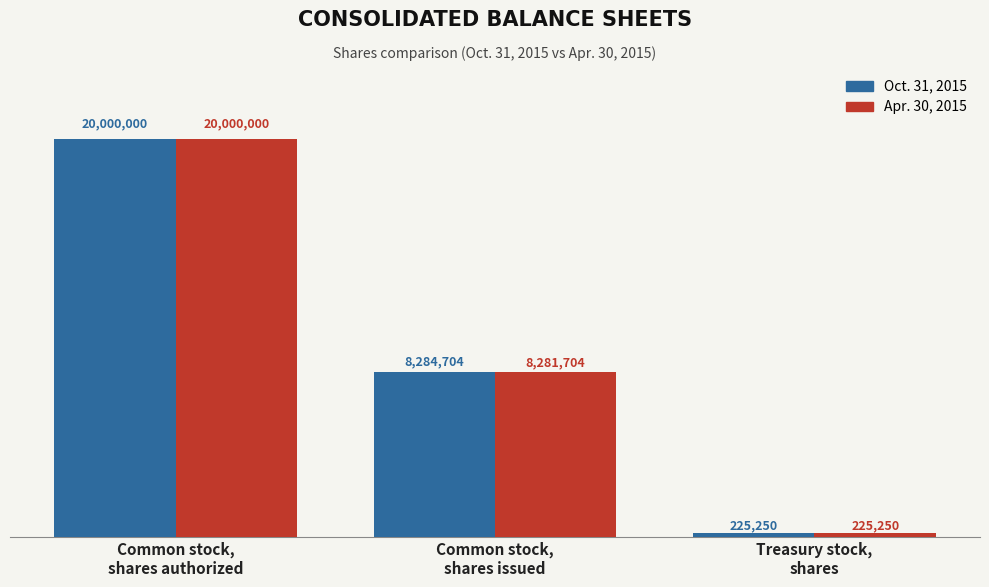

How many Oct. 31, 2015 values are between 225250 and 20000000?

3